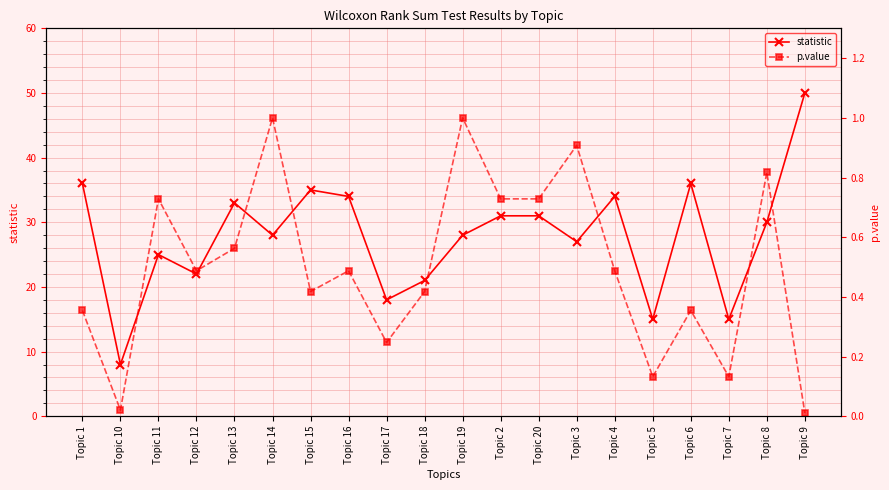

At which label does statistic reach its peak?

Topic 9